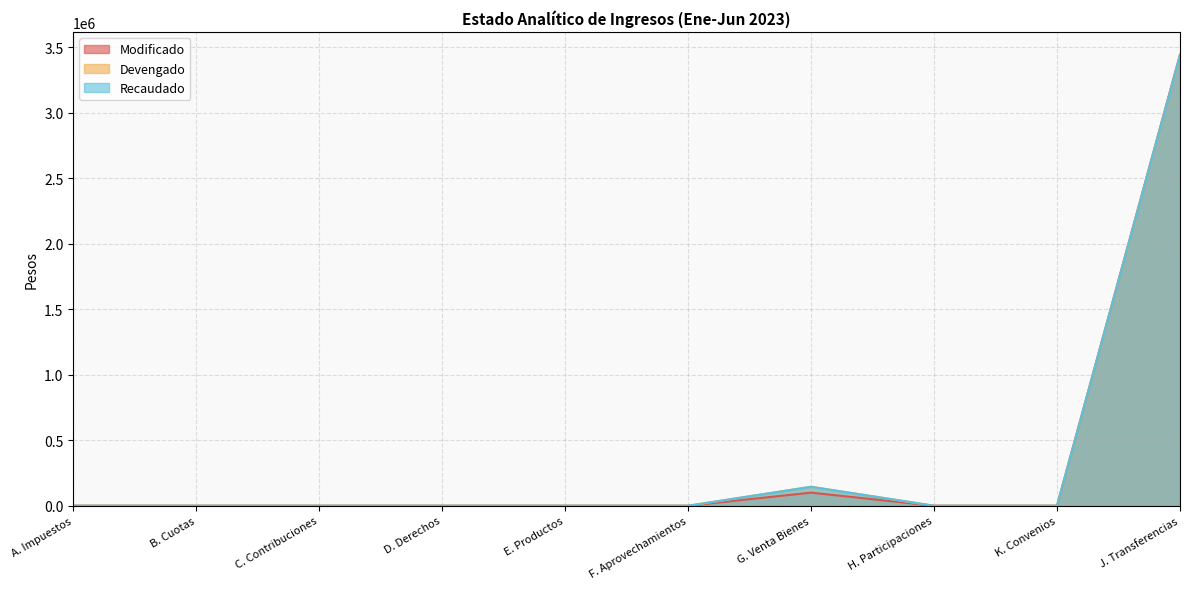

How many values in the Devengado series exceed 0?

2